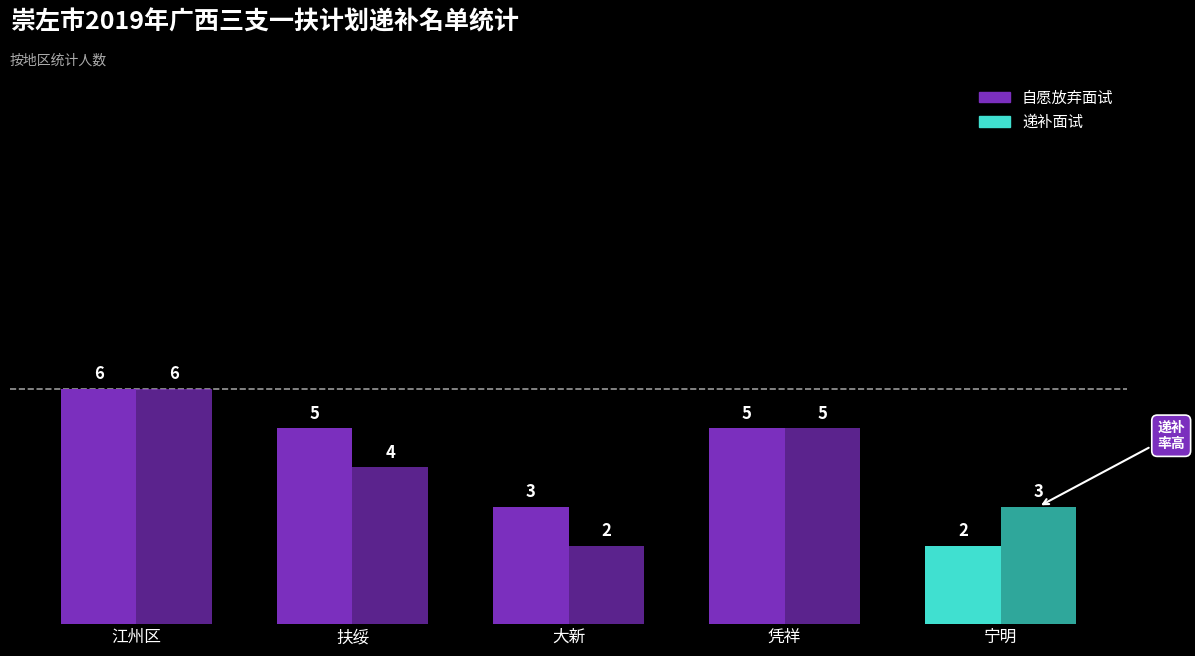

What is the difference between the 递补面试 values at 江州区 and 凭祥?

1